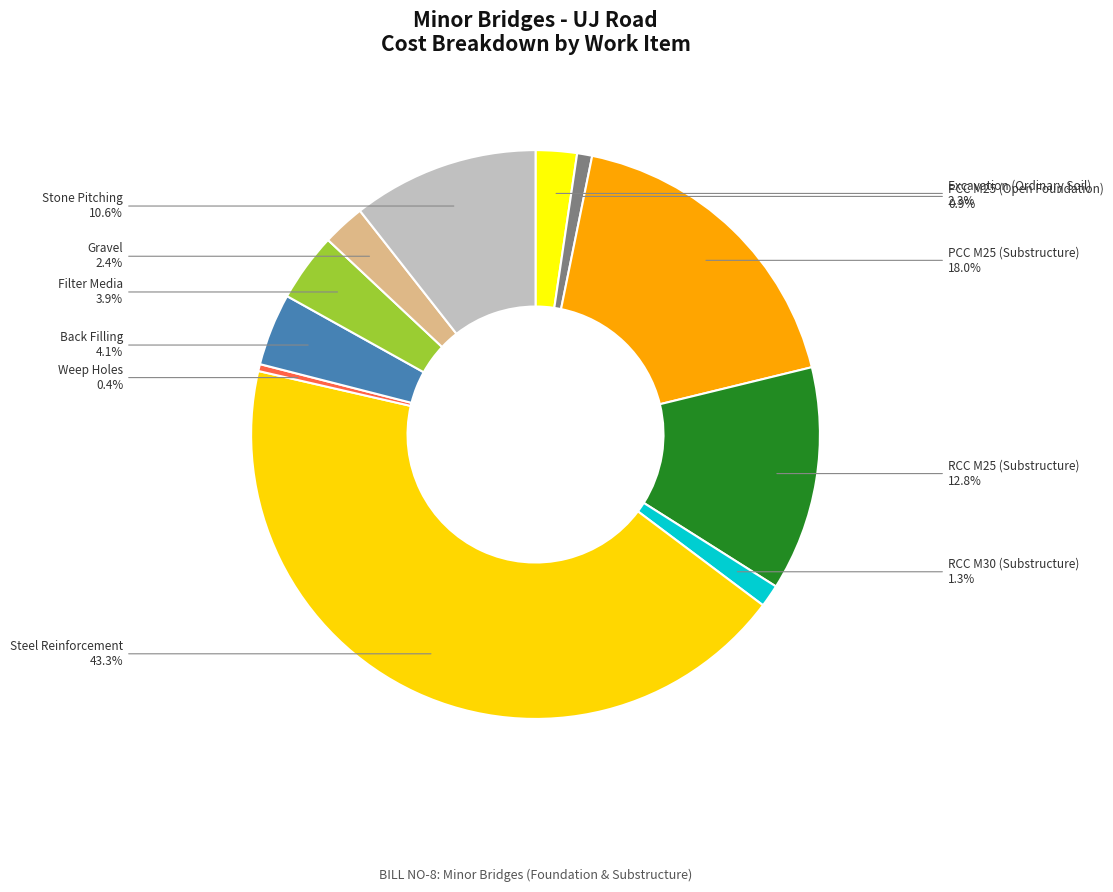

How many segments does this pie chart have?

11